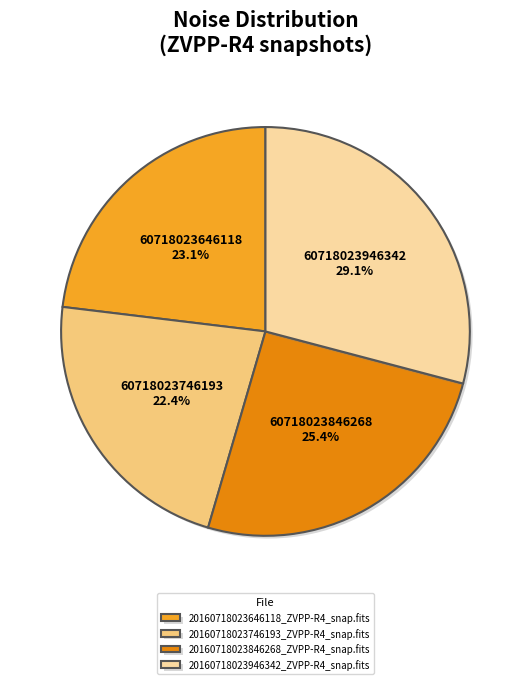

What portion of the pie excludes 20160718023846268_ZVPP-R4_snap.fits?

74.6%